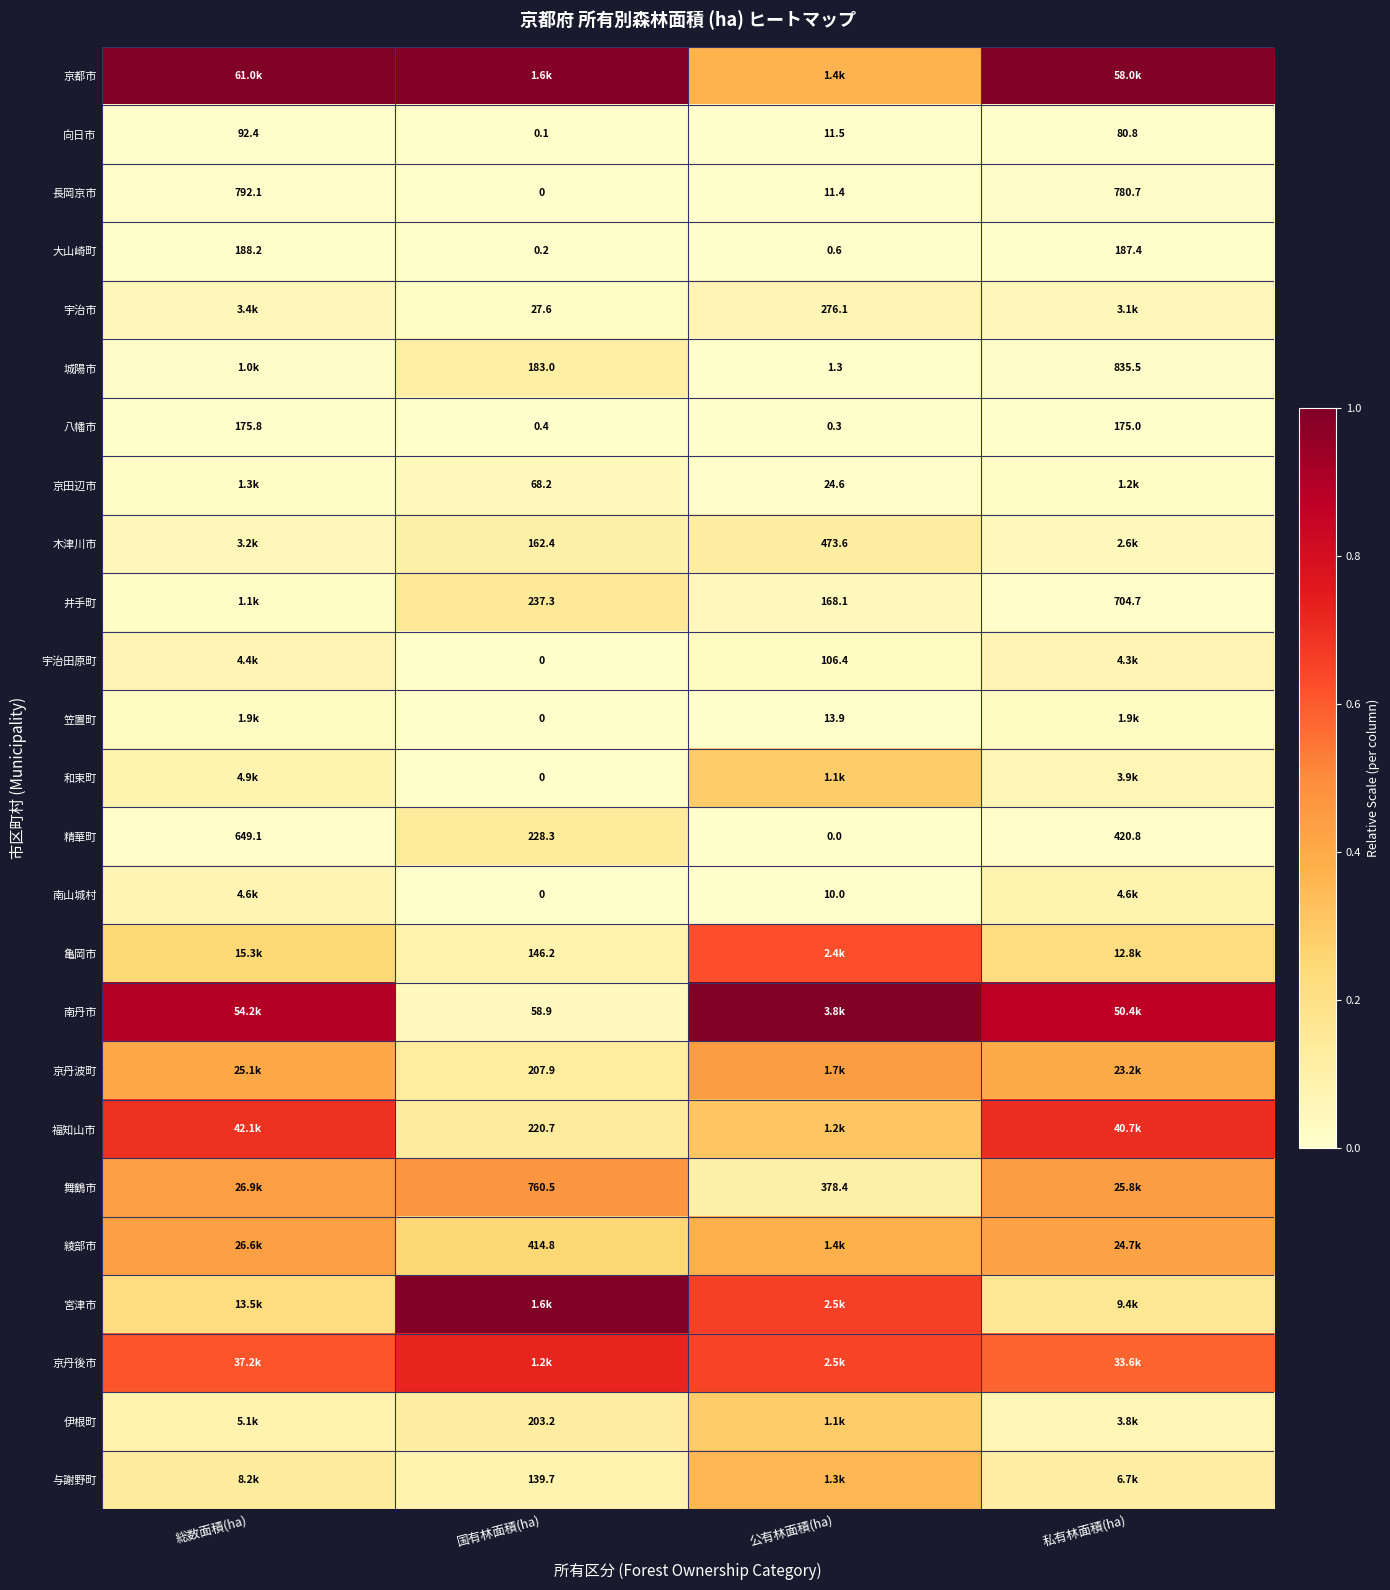

At which label does 精華町 reach its peak?

総数面積(ha)